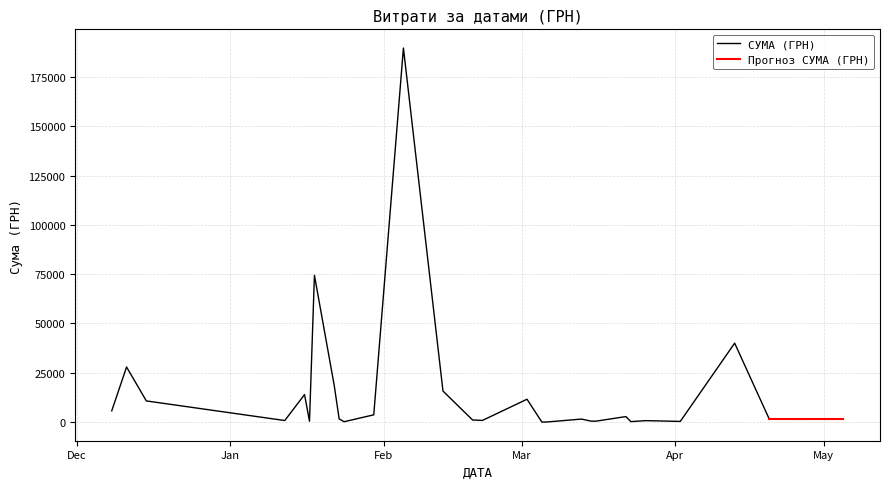

How many data points are less than 1495?

20